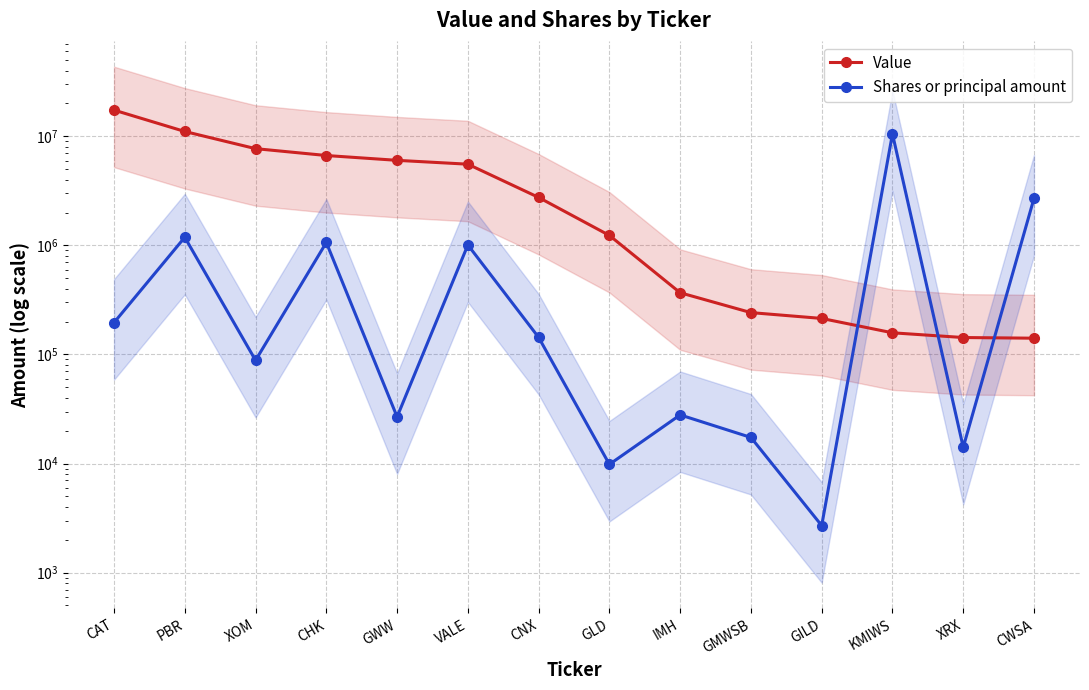

What is the spread (max minus min) of values at XOM?

7619685